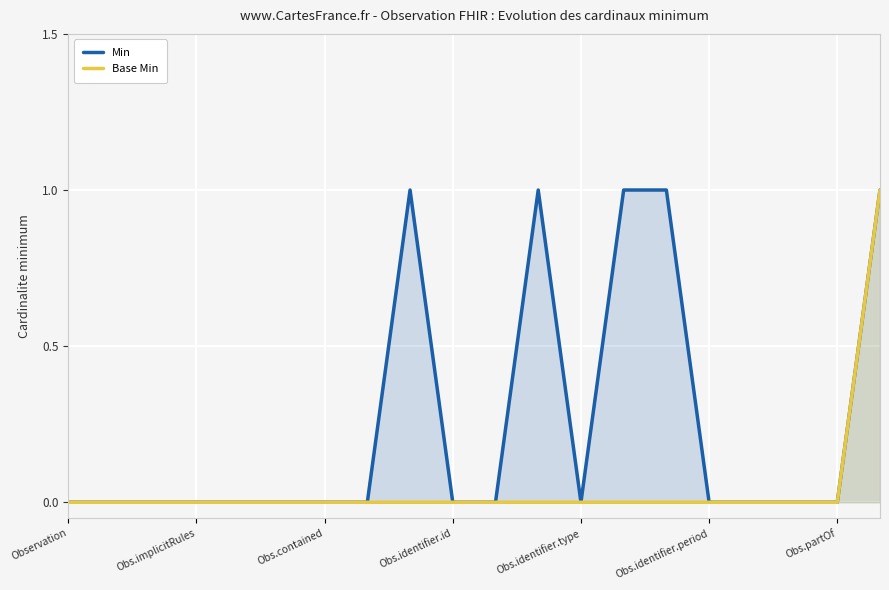

True or false: Base Min has more than 0 points higher than both neighbors.

False